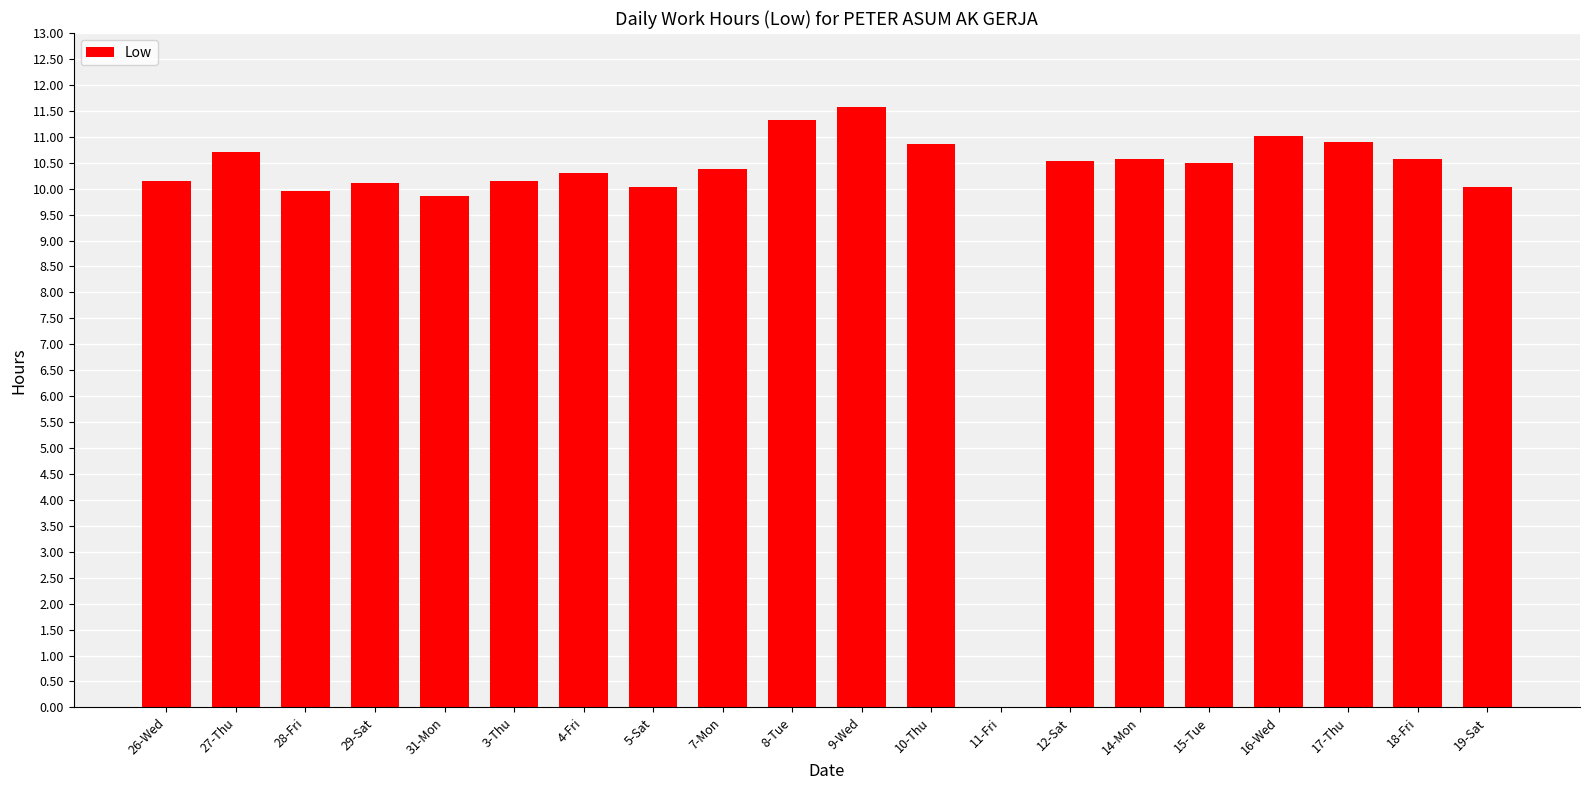

Which has a higher value, 17-Thu or 7-Mon?

17-Thu